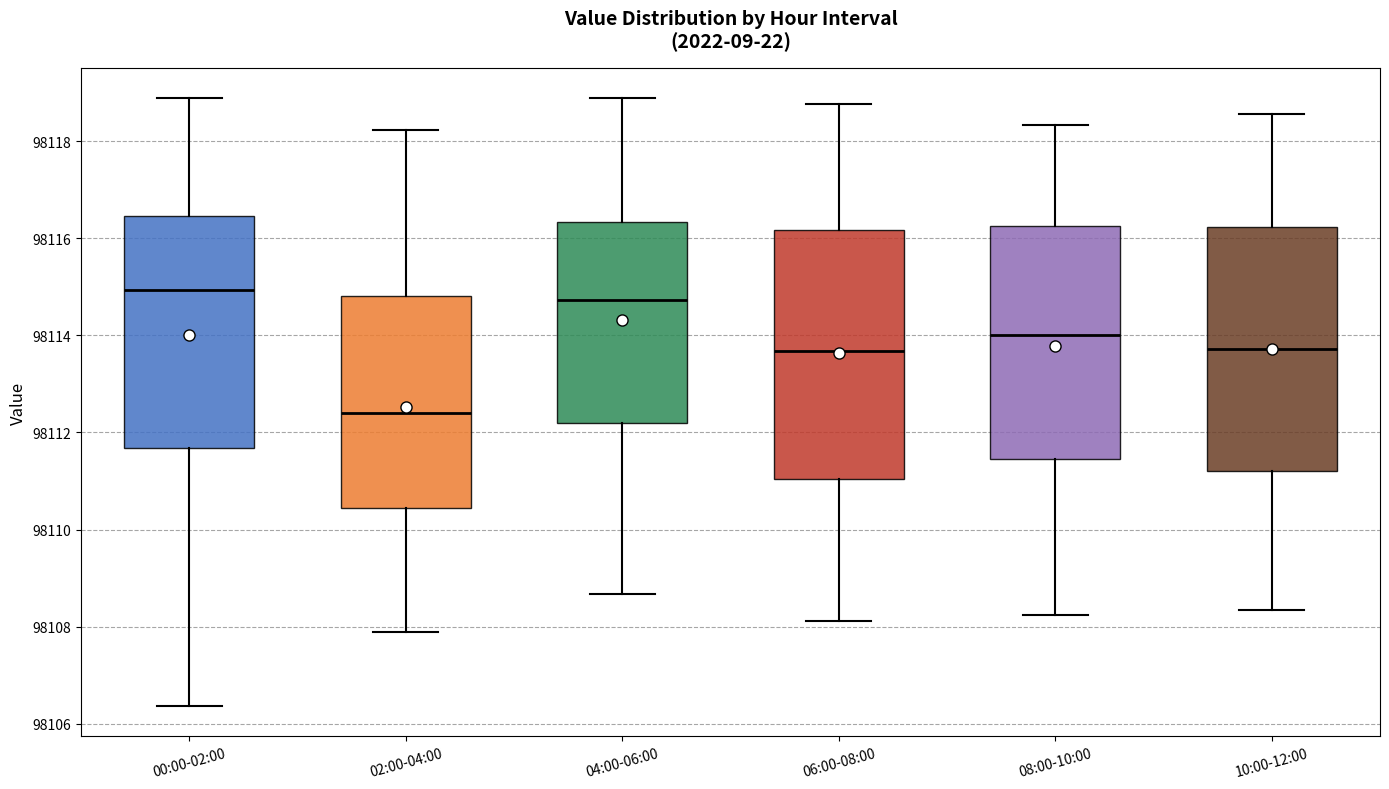

Where is the upper edge of the box for 10:00-12:00 on the y-axis? The values are not printed on the chart, so give them approximately, as read against the axis.

98116.2